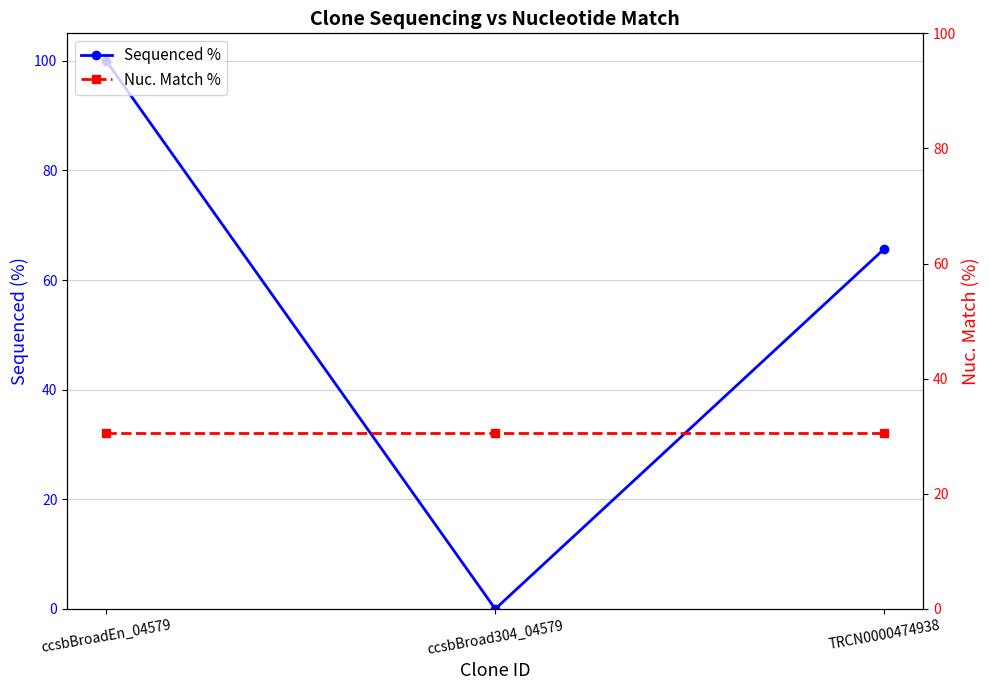

How many lines are shown in the chart?

2